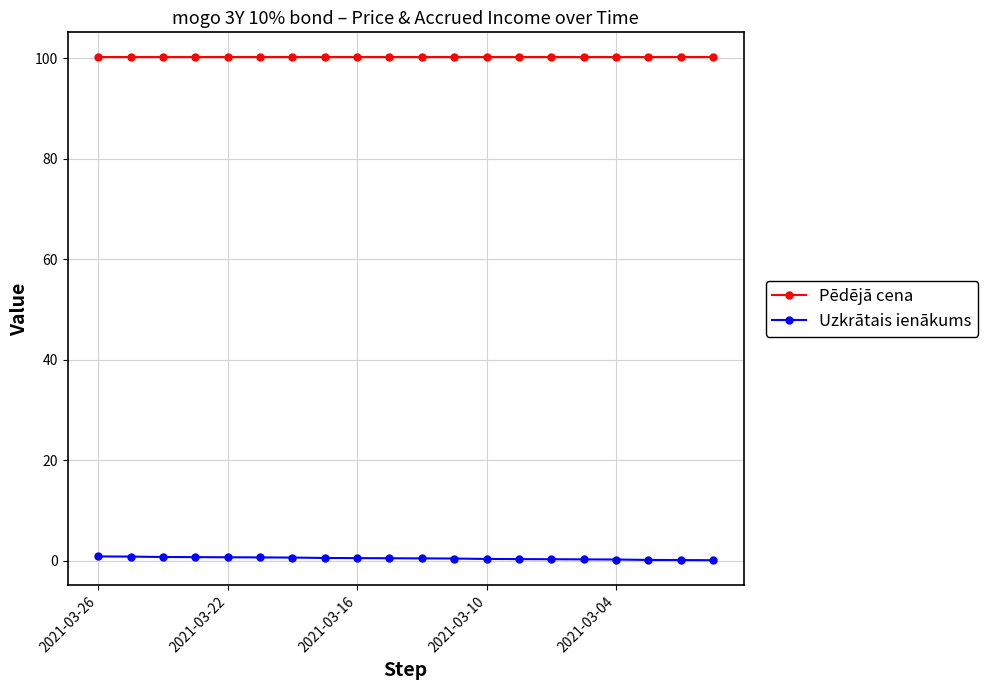

What is the maximum value for Pēdējā cena?

100.1